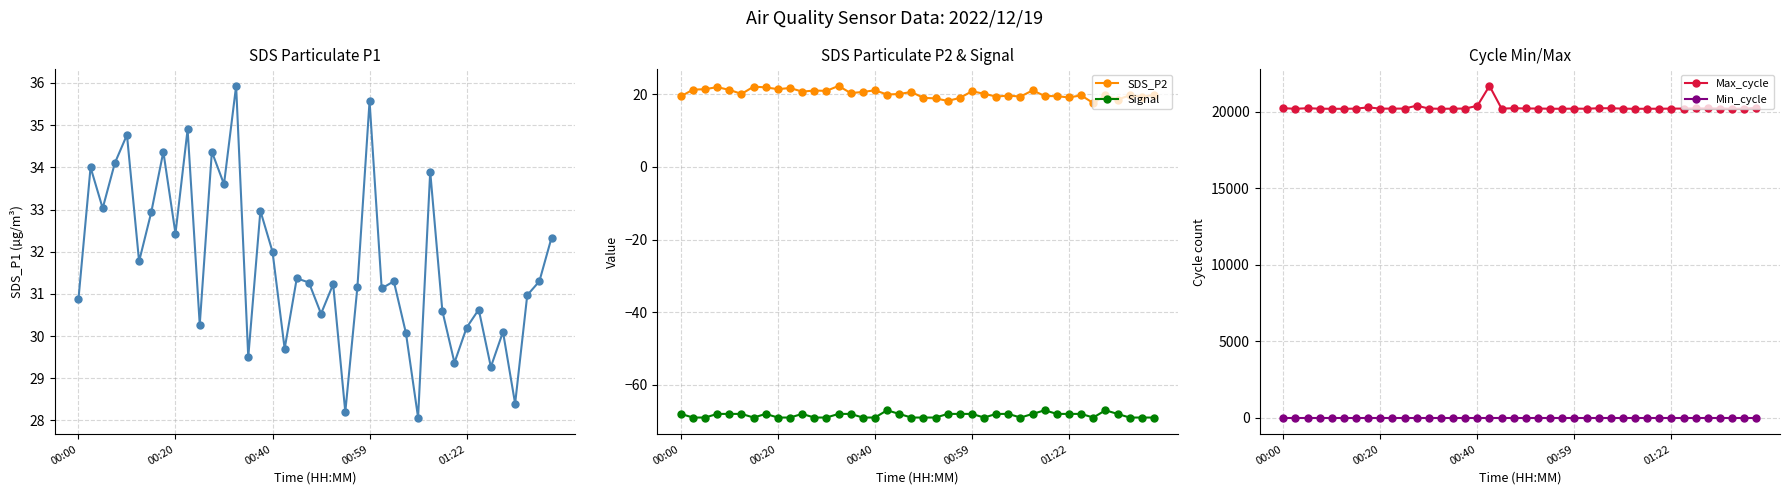

True or false: Signal and SDS_P2 cross at least once.

False